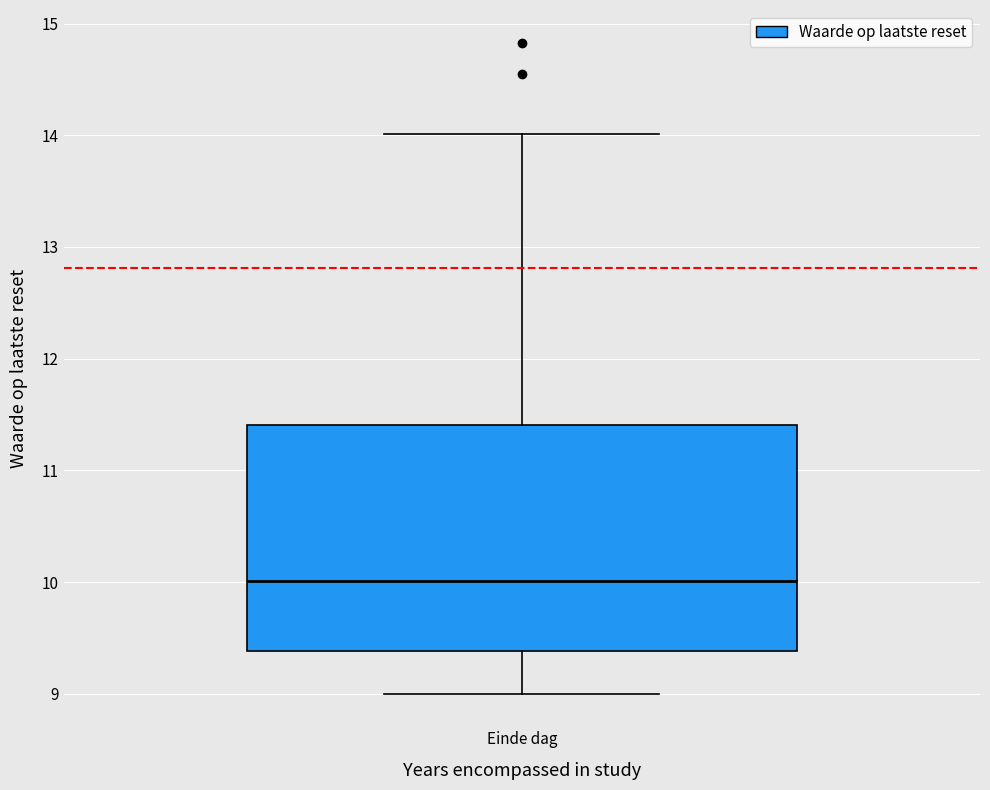

Read this box plot against the y-axis: the position of the median line, the range covered by the box, and the ends of both whiskers. The values are not printed on the chart, so give them approximately, as read against the axis.

median 10.0, box 9.4 to 11.4, whiskers 9.0 to 14.0